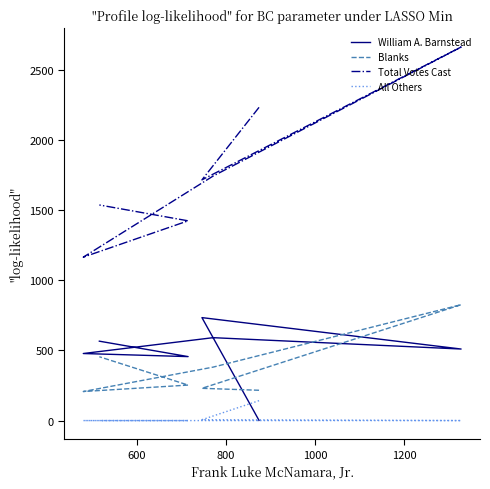

Does the chart display data point markers on the line(s)?

No